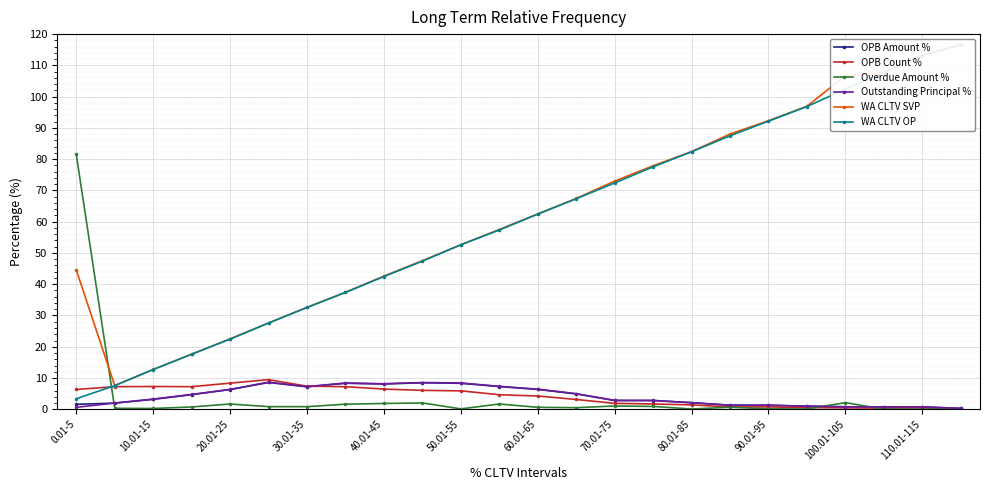

At which category is the sum across all series the highest?

23